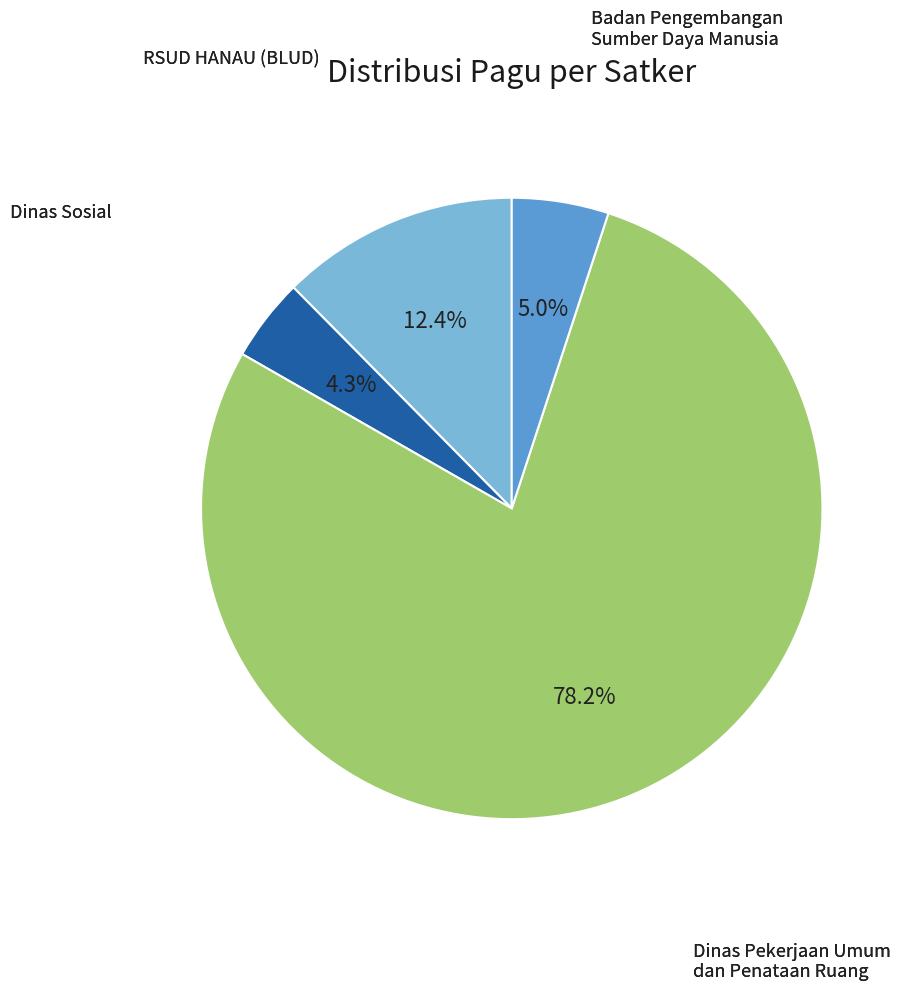

True or false: Dinas Sosial accounts for 4% of the total.

True